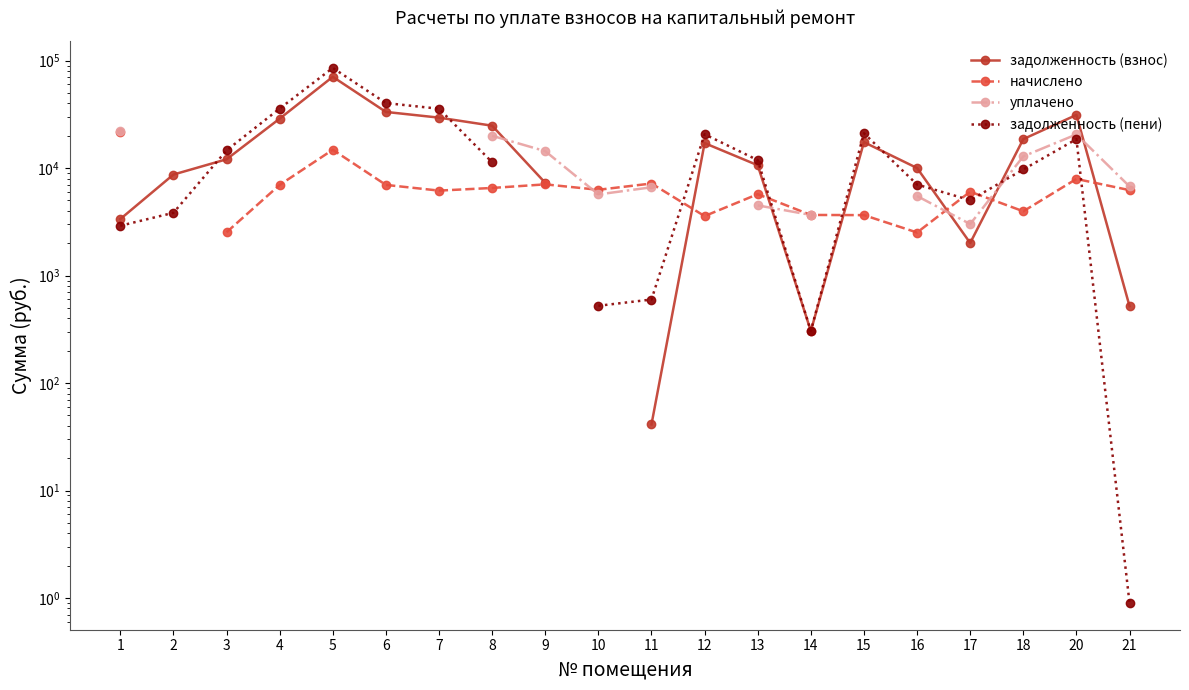

Is this an area chart (filled region under the line)?

No